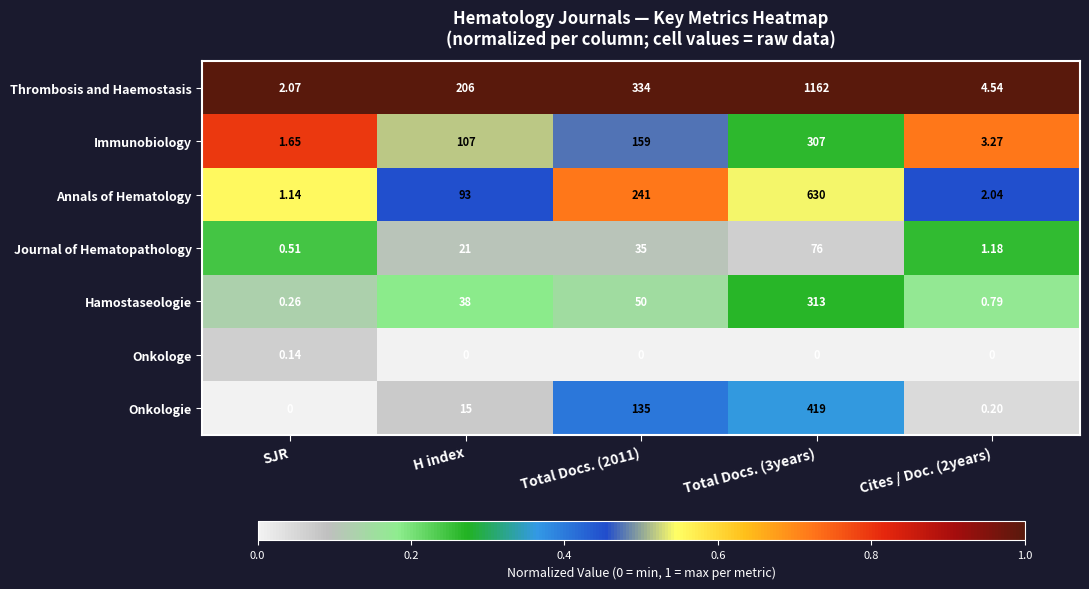

At H index, list the series in order from largest to smallest.

Thrombosis and Haemostasis, Immunobiology, Annals of Hematology, Hamostaseologie, Journal of Hematopathology, Onkologie, Onkologe